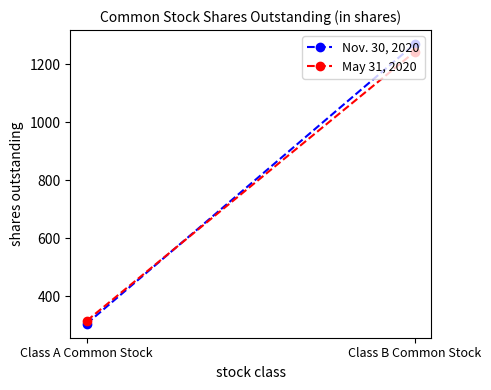

Reading left to right, list all the values displayed in this chart.

Nov. 30, 2020: 305	1270
May 31, 2020: 315	1243